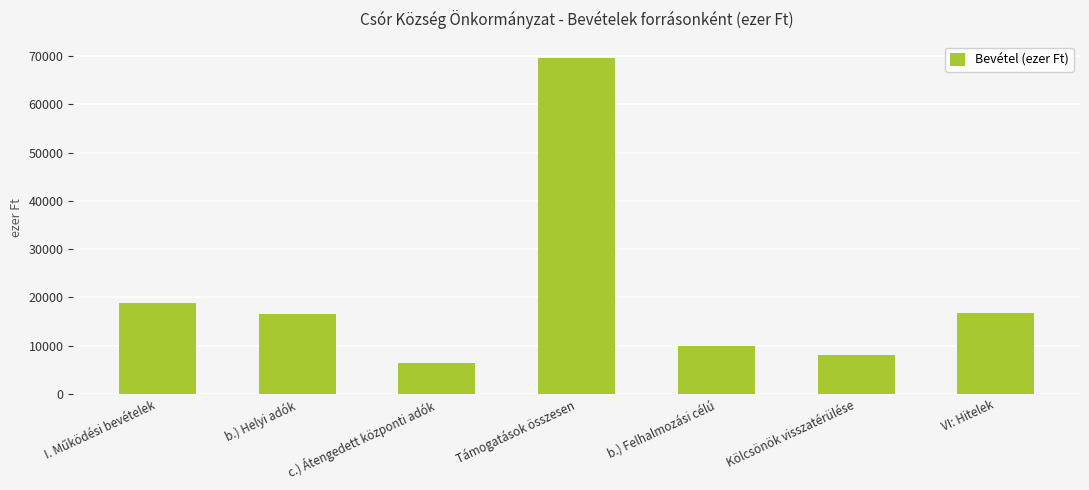

The value at c.) Átengedett központi adók is 6500. True or false?

True